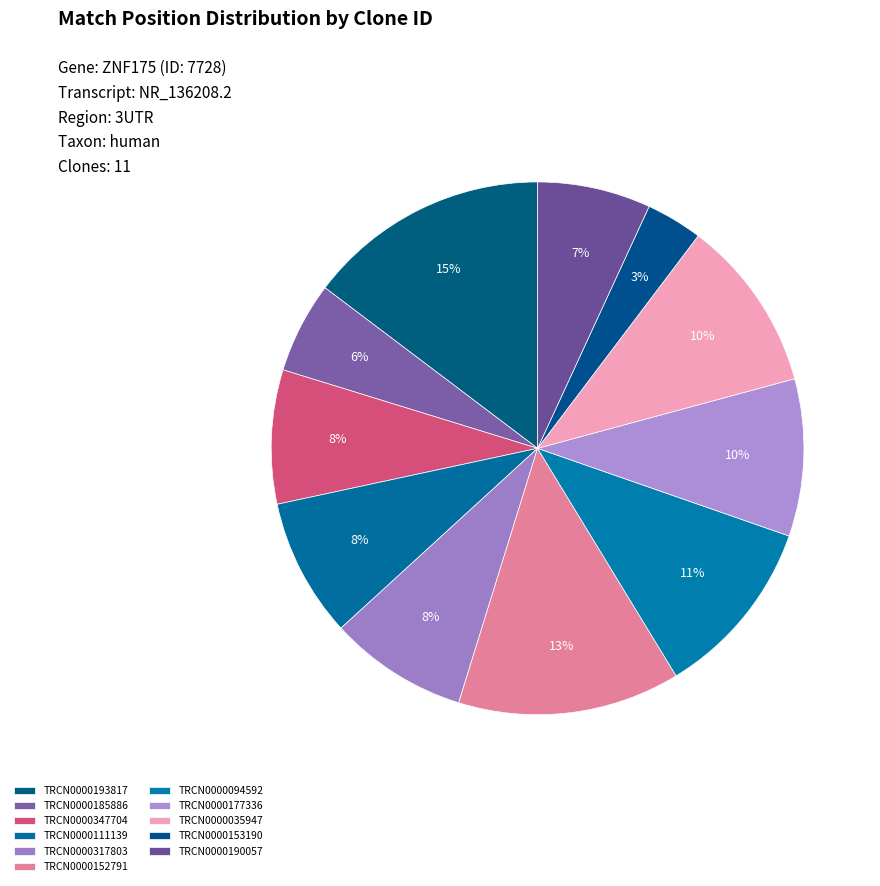

Rank the categories by value from highest to lowest.

TRCN0000193817, TRCN0000152791, TRCN0000094592, TRCN0000035947, TRCN0000177336, TRCN0000111139, TRCN0000317803, TRCN0000347704, TRCN0000190057, TRCN0000185886, TRCN0000153190